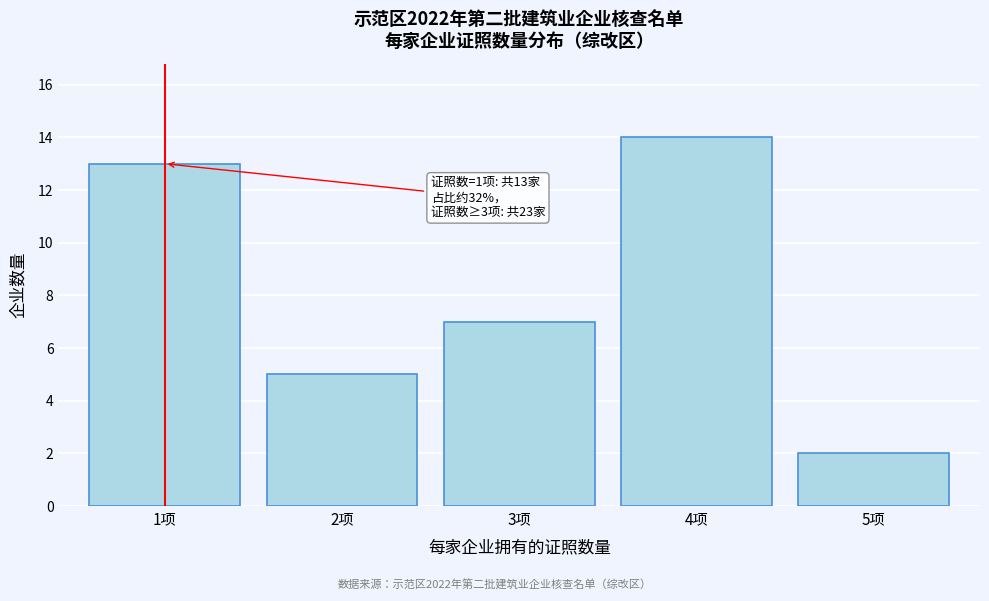

Reading left to right, transcribe all the data shown in this chart.

1项=13	2项=5	3项=7	4项=14	5项=2